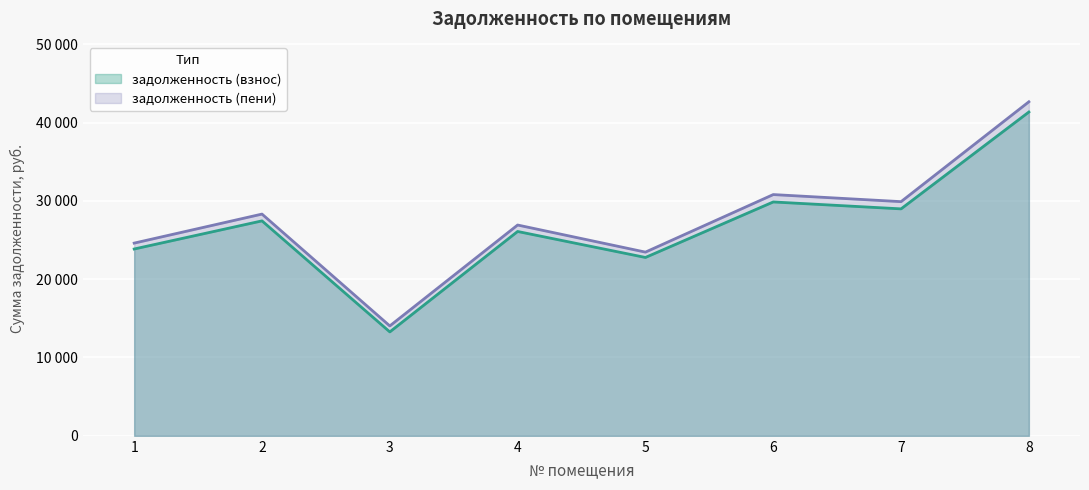

The value of задолженность (пени) at 7 is 29899.8. True or false?

True